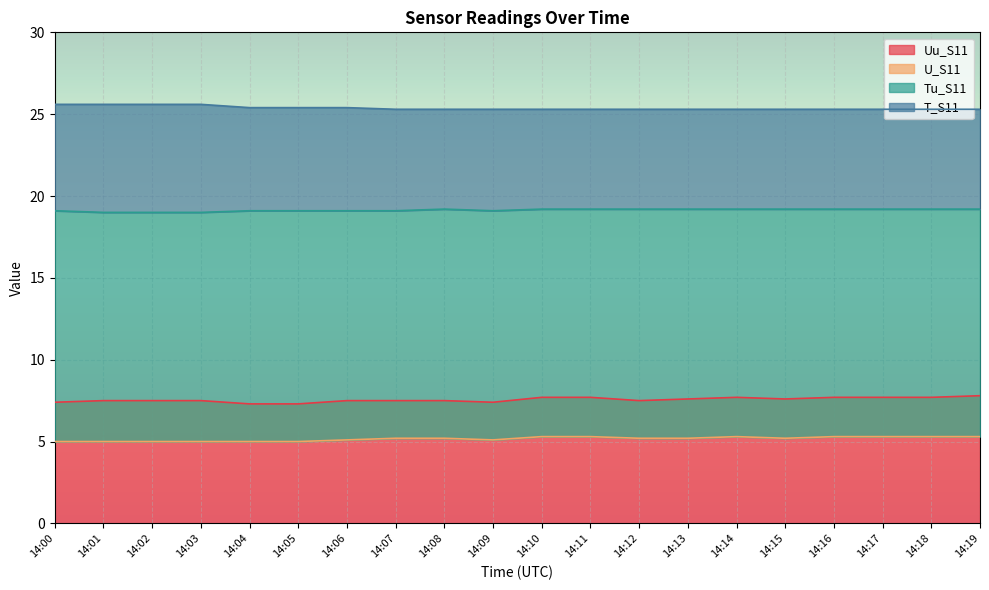

True or false: Tu_S11 and T_S11 cross at least once.

False